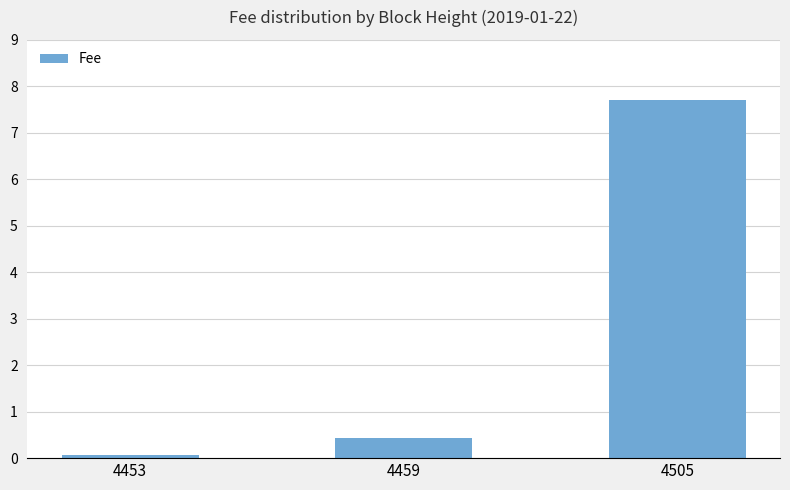

Reading right to left, list all the values displayed in this chart.

4505=7.7	4459=0.4	4453=0.1